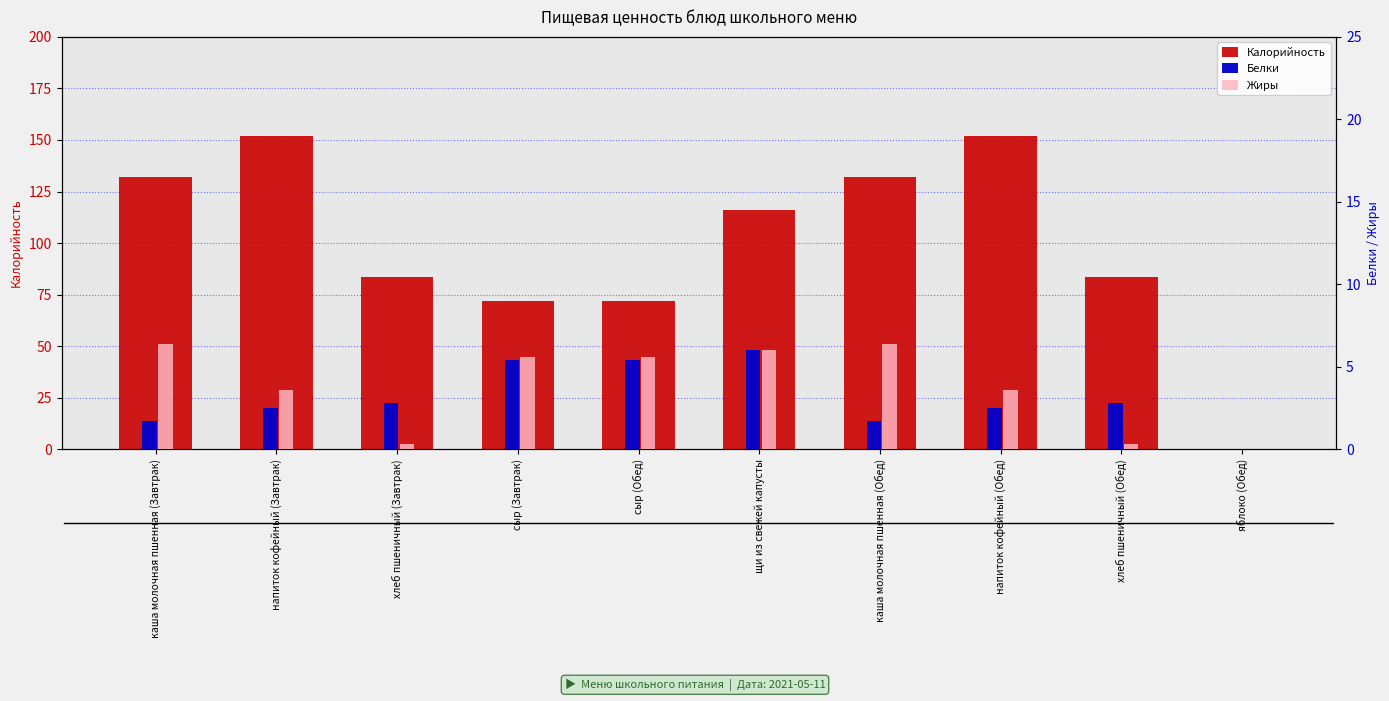

Read the Белки value at хлеб пшеничный (Завтрак).

2.8